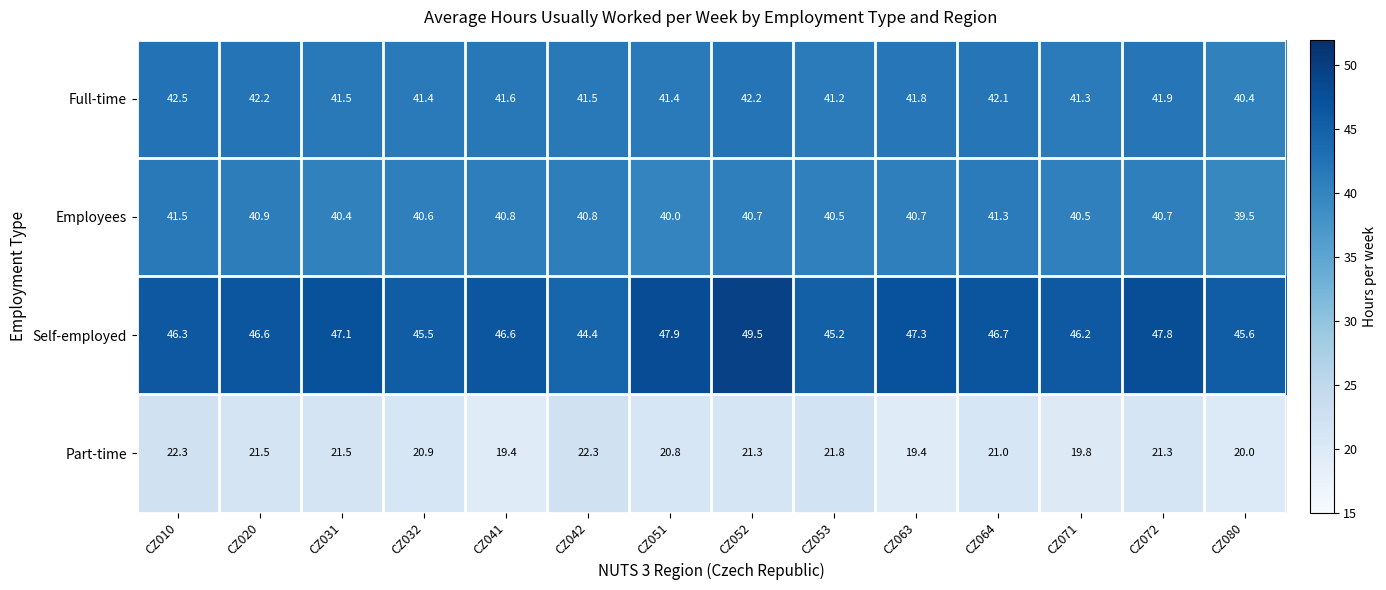

How many distinct data groups are displayed?

4